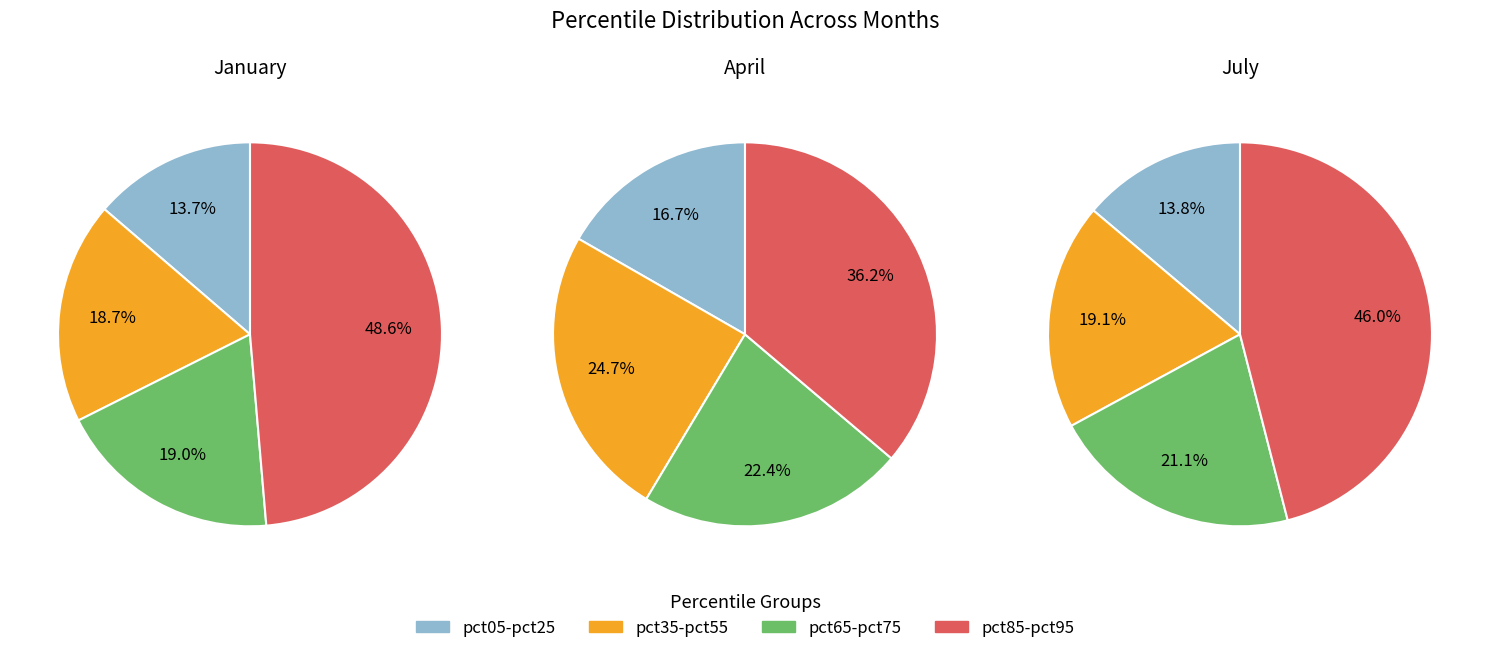

Do pct85 and pct95 together represent more than half of the pie?

No